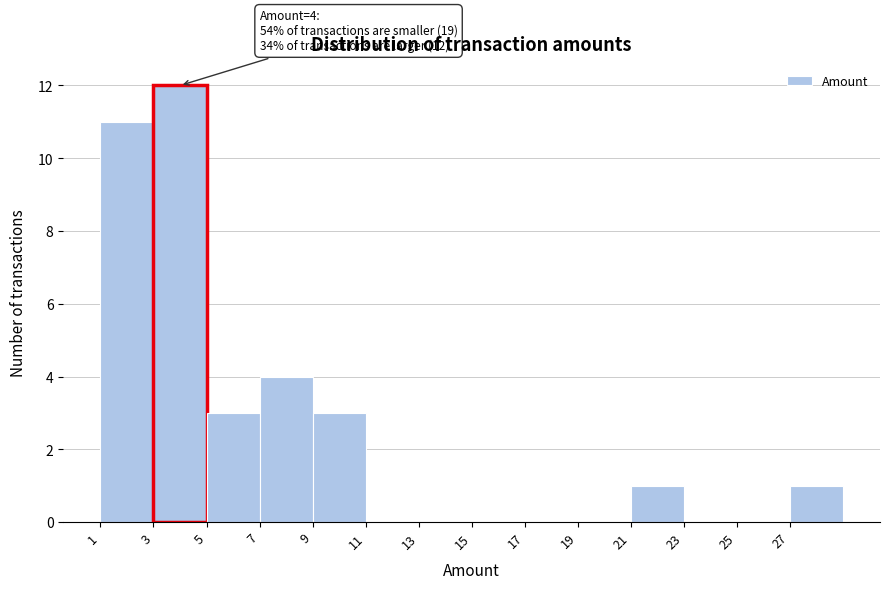

Which range on the x-axis has the tallest bar?

3 to 5